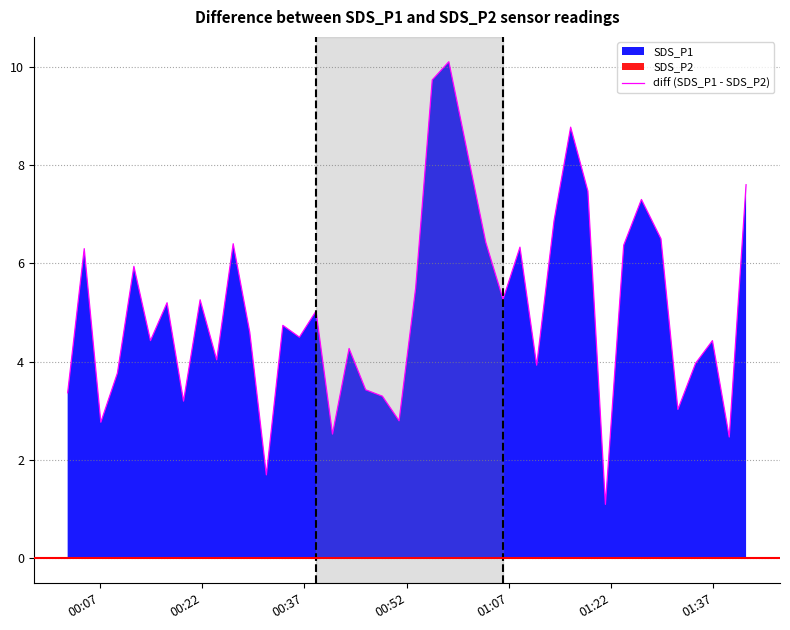

What is the minimum value for diff (SDS_P1 - SDS_P2)?

1.1